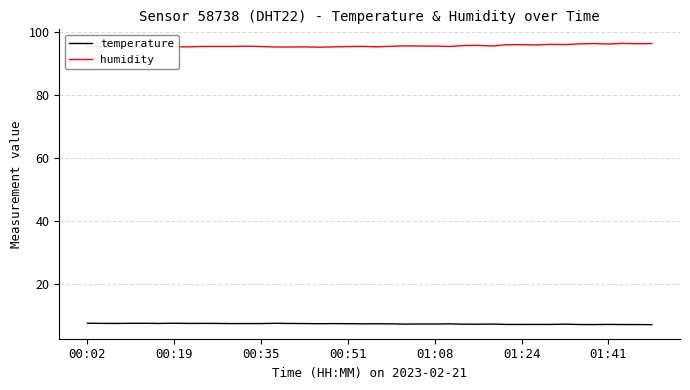

Which series has the largest total across all categories?

humidity